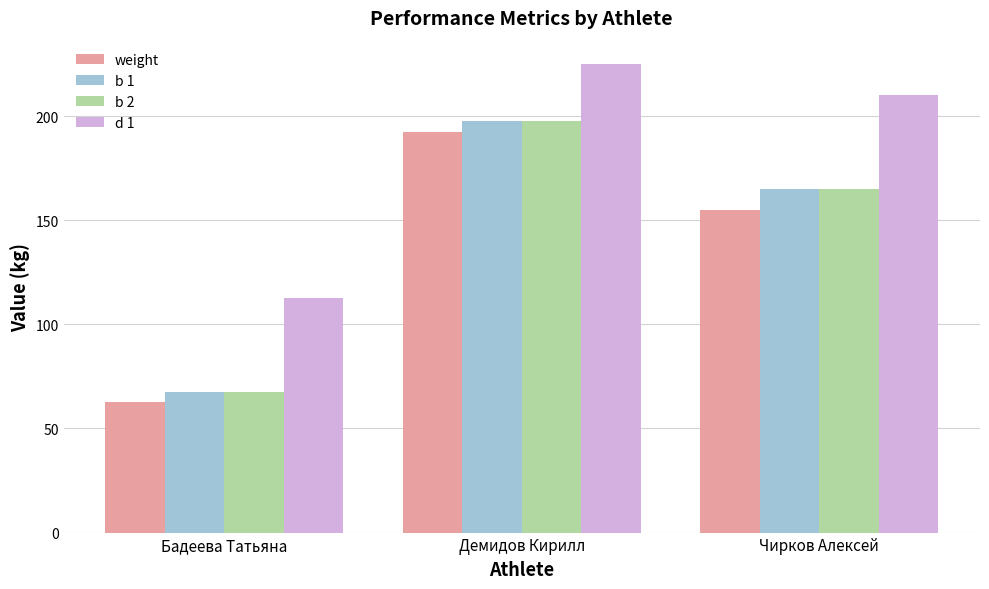

How many groups of bars are there?

3